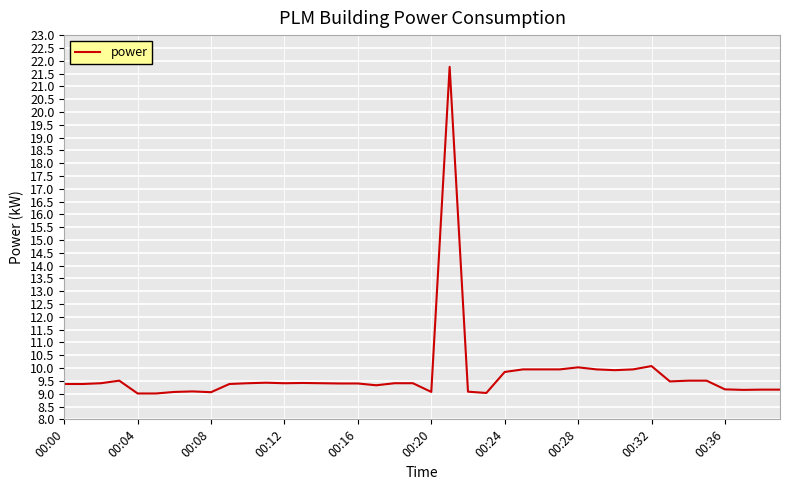

What is the greatest value displayed?

21.8